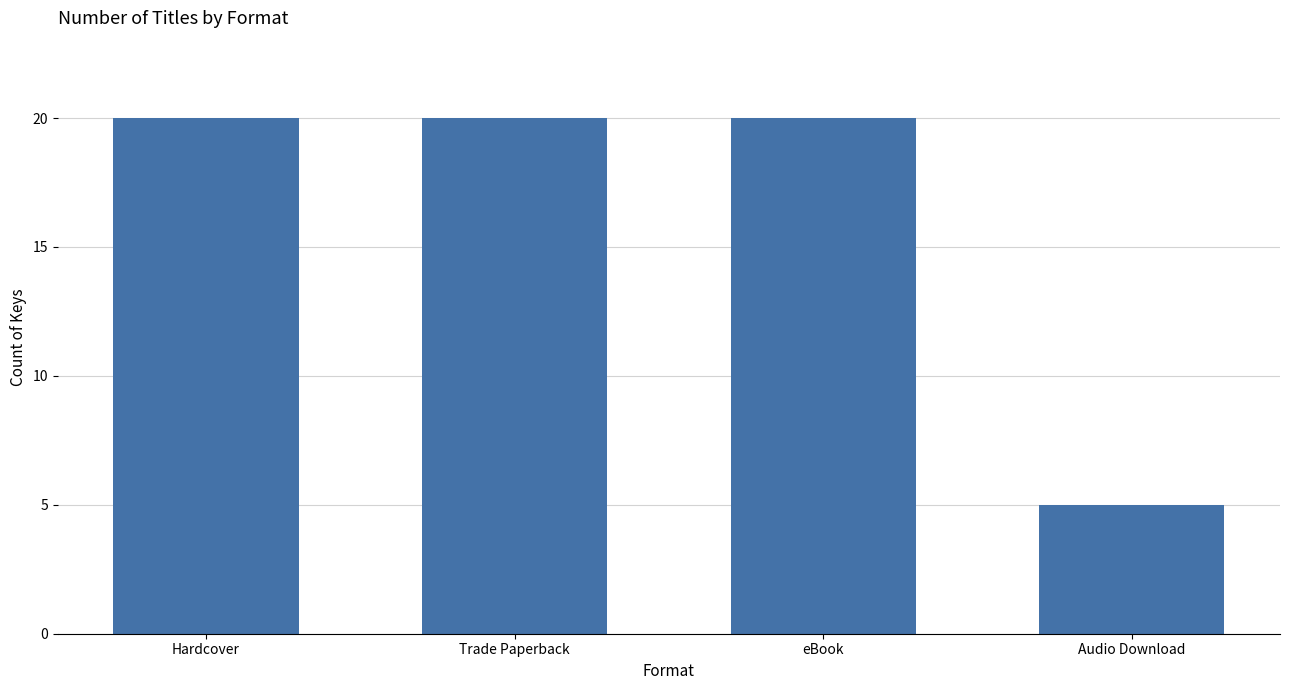

Reading right to left, extract all data points from this chart.

5	20	20	20